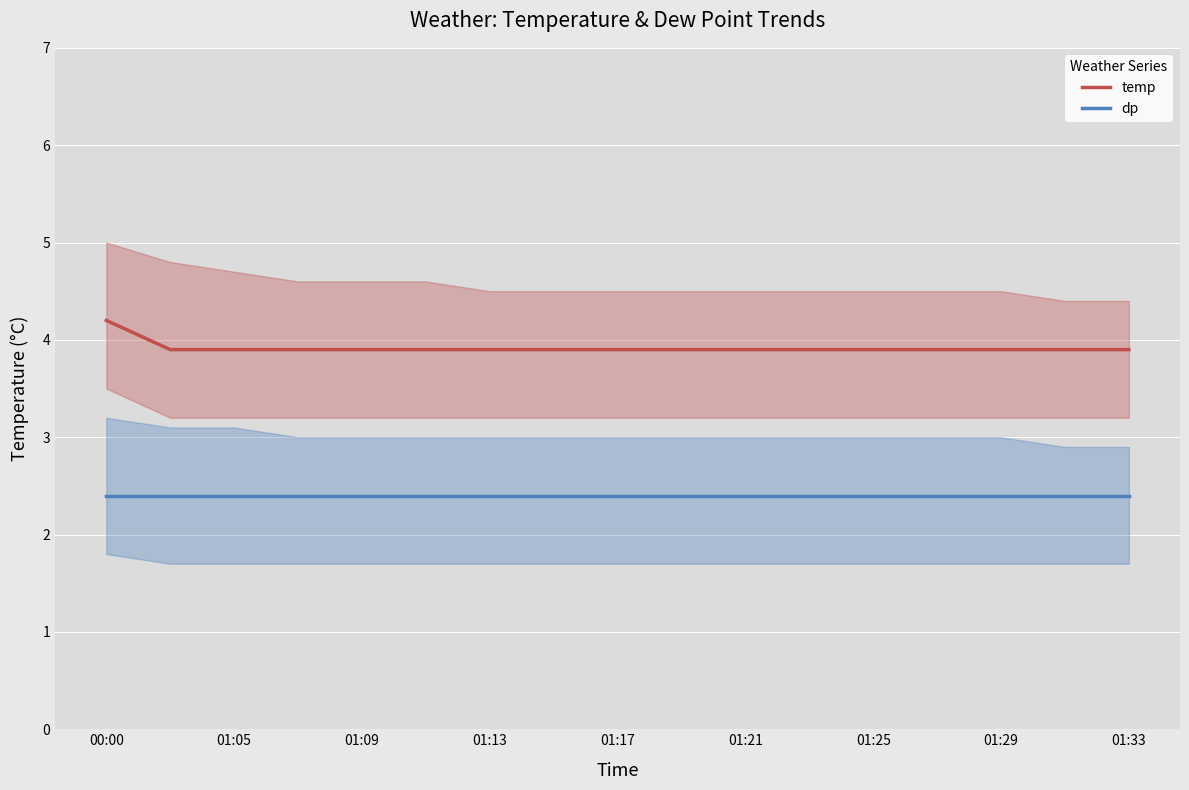

Read the dp value at 01:25.

2.4